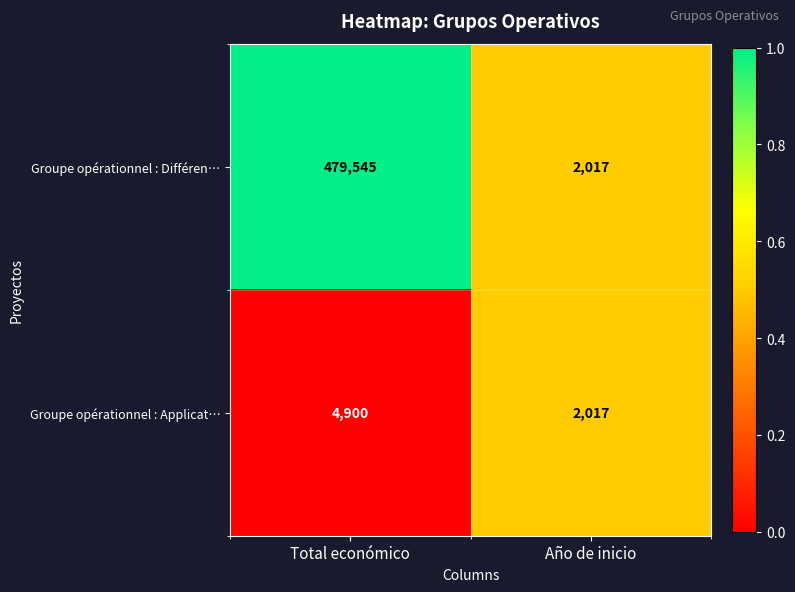

At which category does the chart reach its peak across all series?

Total económico